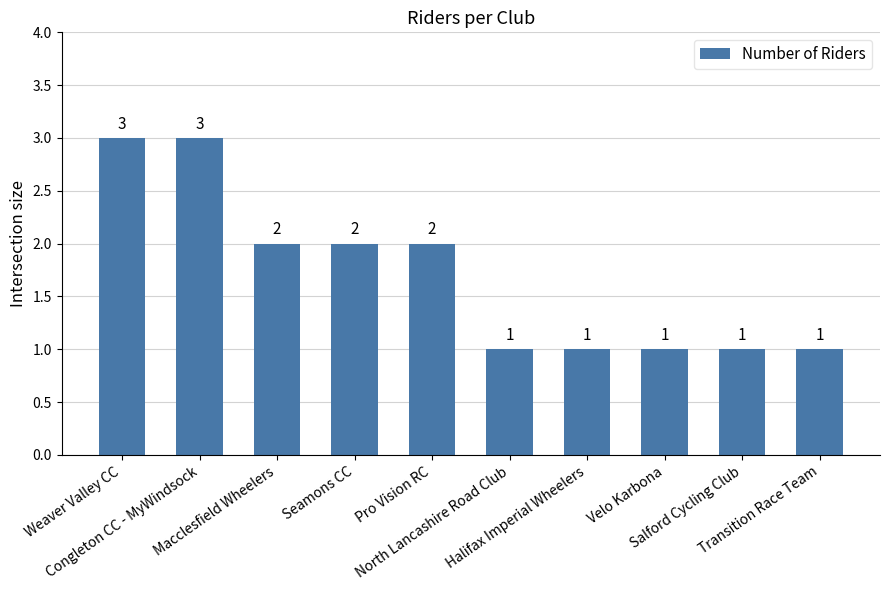

Count the values in the range 1 to 2.

8